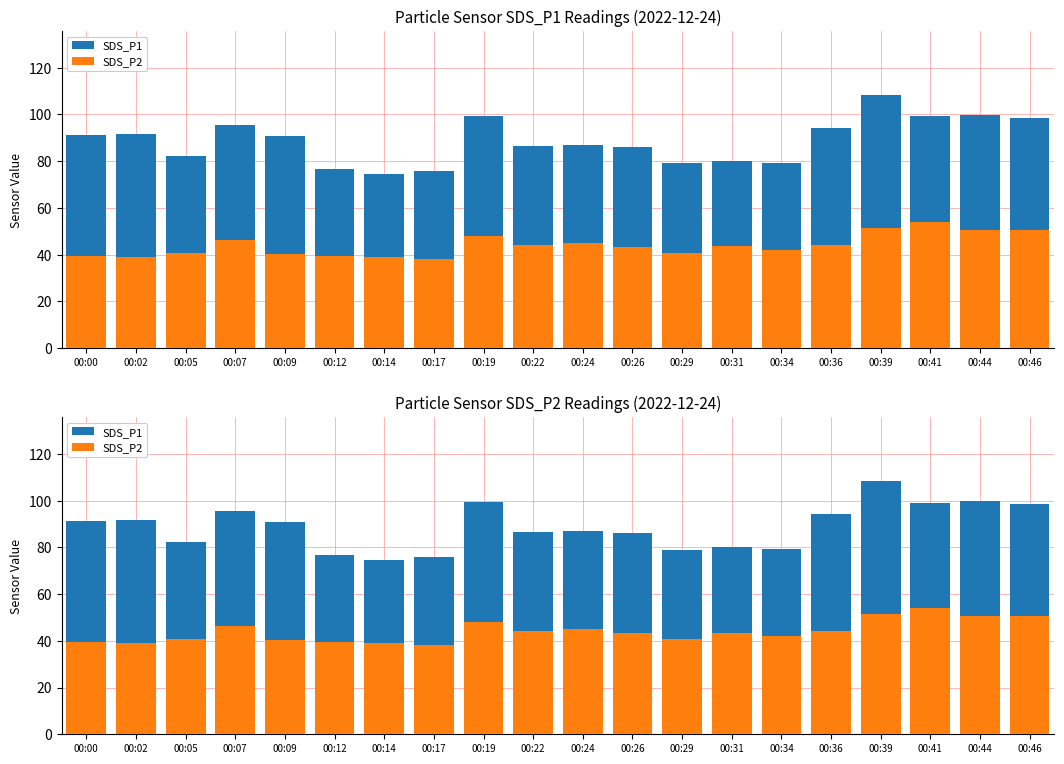

What is the difference between the SDS_P1 values at 00:22 and 00:14?

12.0